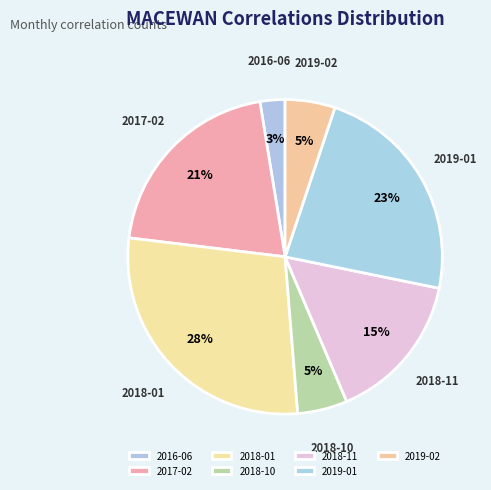

Is the sum of 2019-02 and 2019-01 greater than half?

No